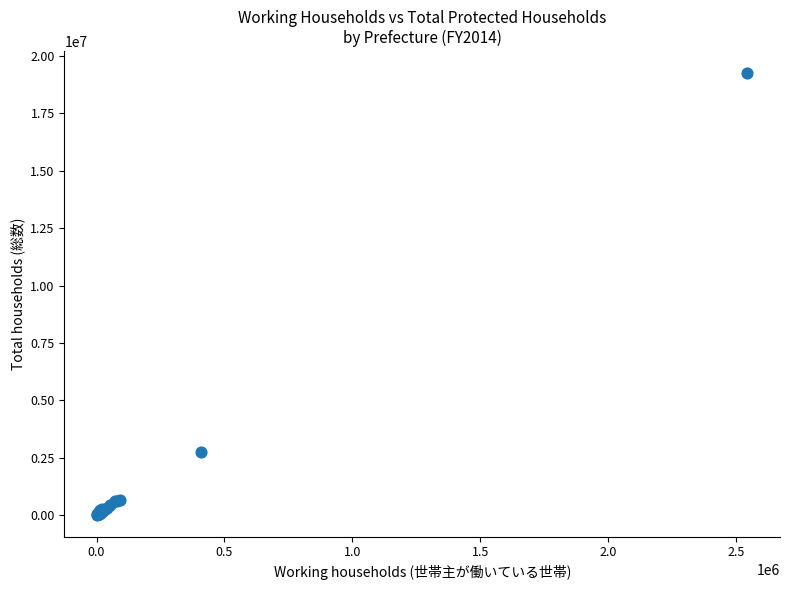

What Y value in the scatter plot is closest to 9633462?

2731543